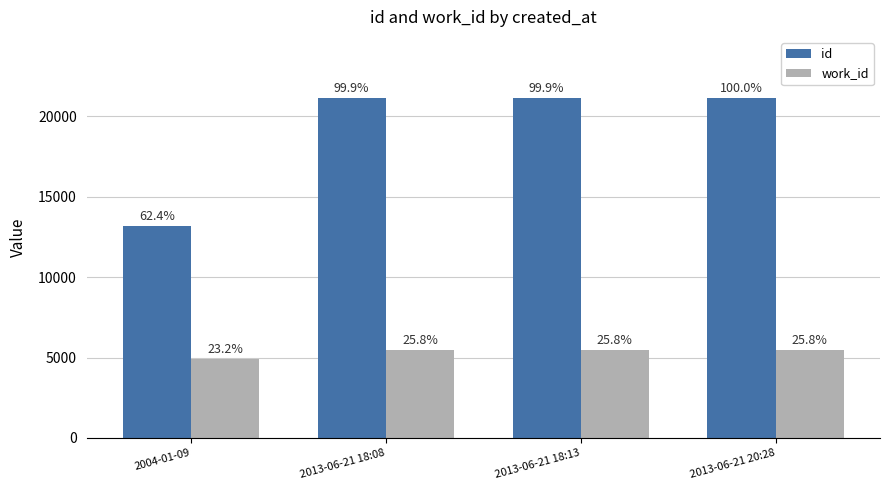

Which has a higher value, 2013-06-21 18:13 or 2004-01-09?

2013-06-21 18:13